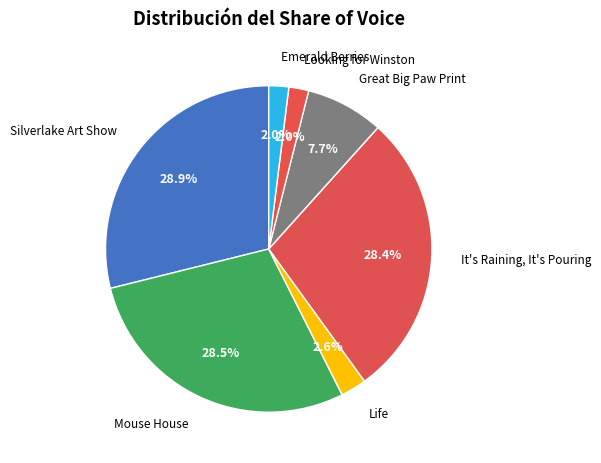

How many slices are in this pie chart?

7